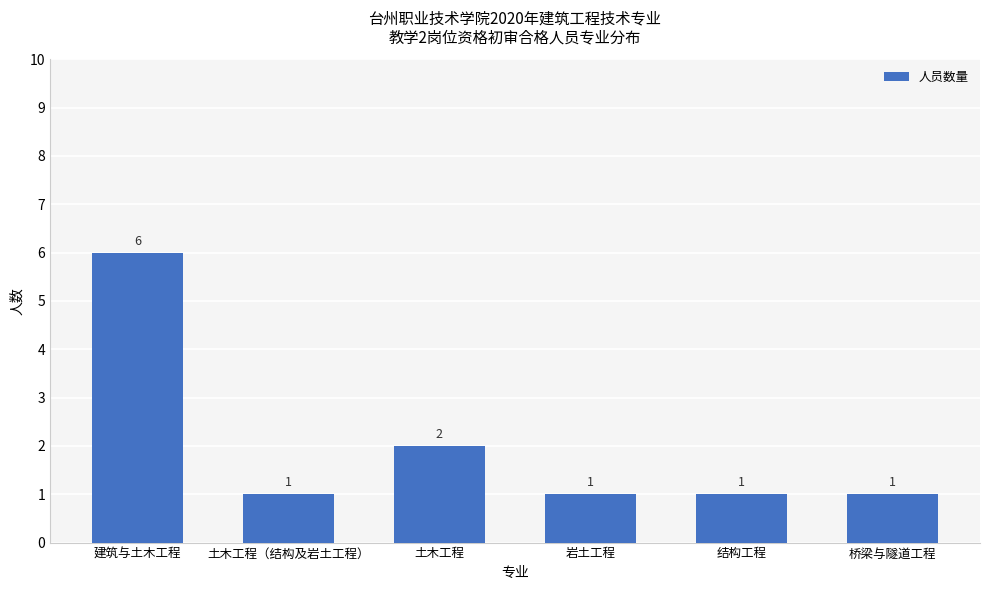

Count the number of values greater than 1.

2